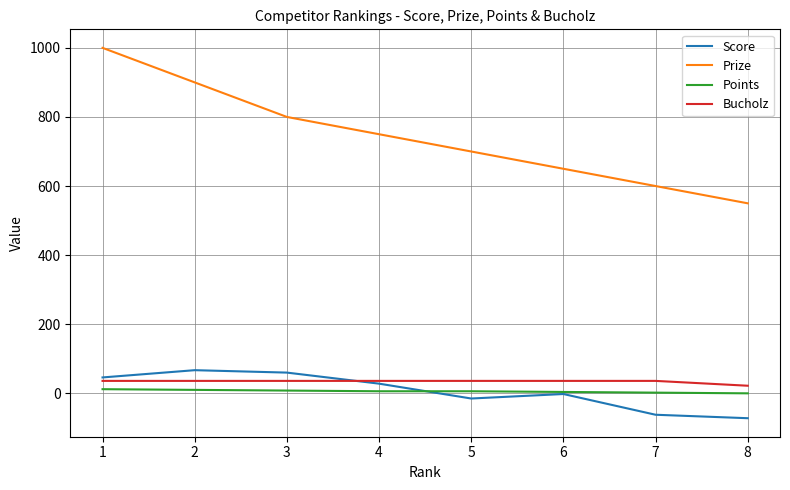

Which series has the widest spread of values?

Prize